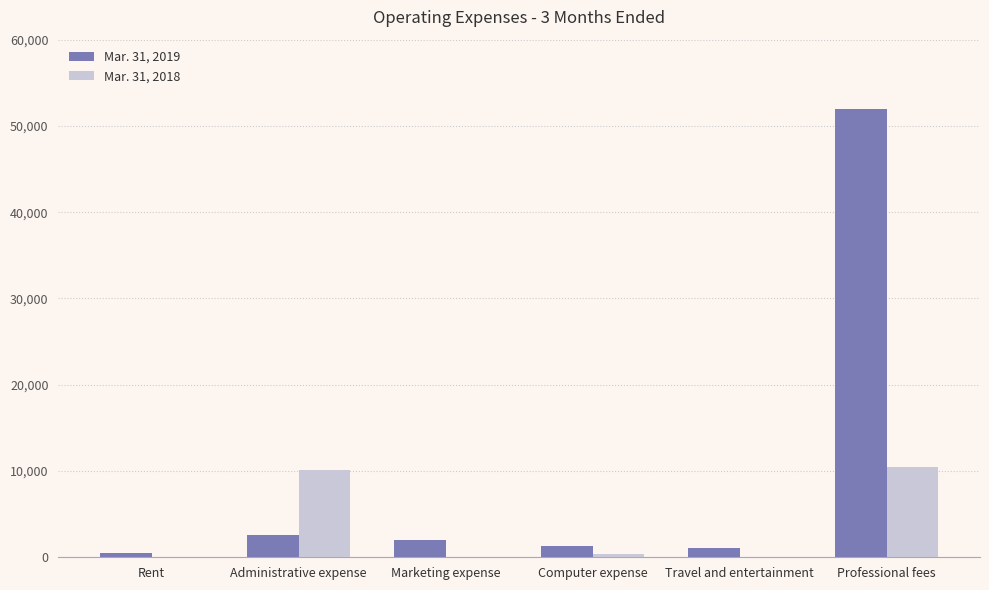

What are all the series names shown in the legend?

Mar. 31, 2019, Mar. 31, 2018